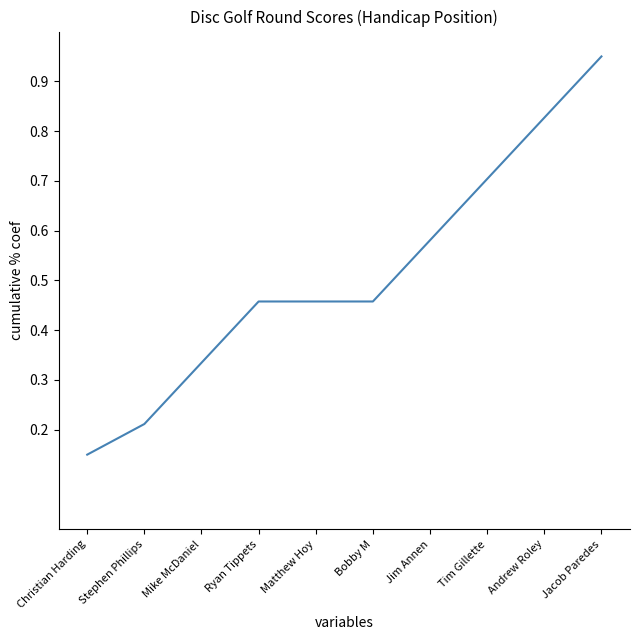

At which category does the chart reach its peak across all series?

Jacob Paredes